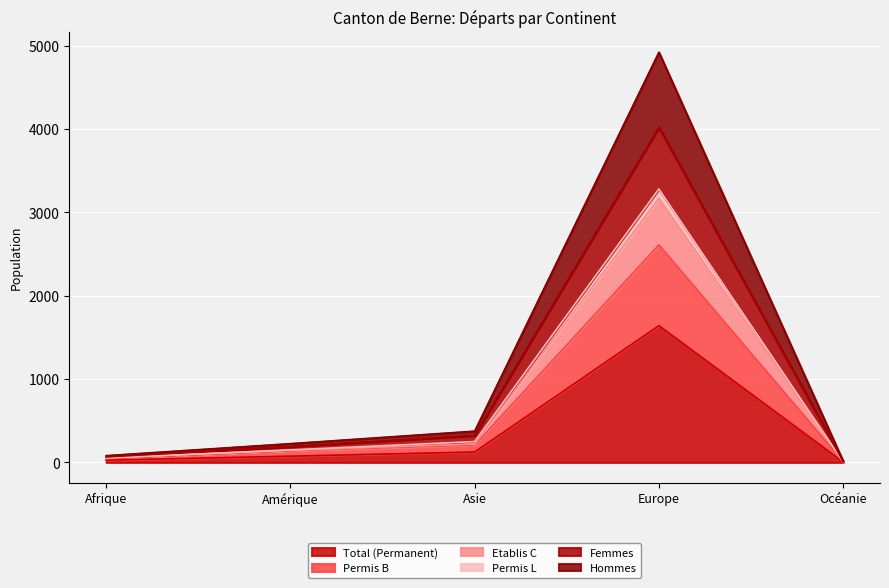

True or false: Permis L and Etablis C cross at least once.

False